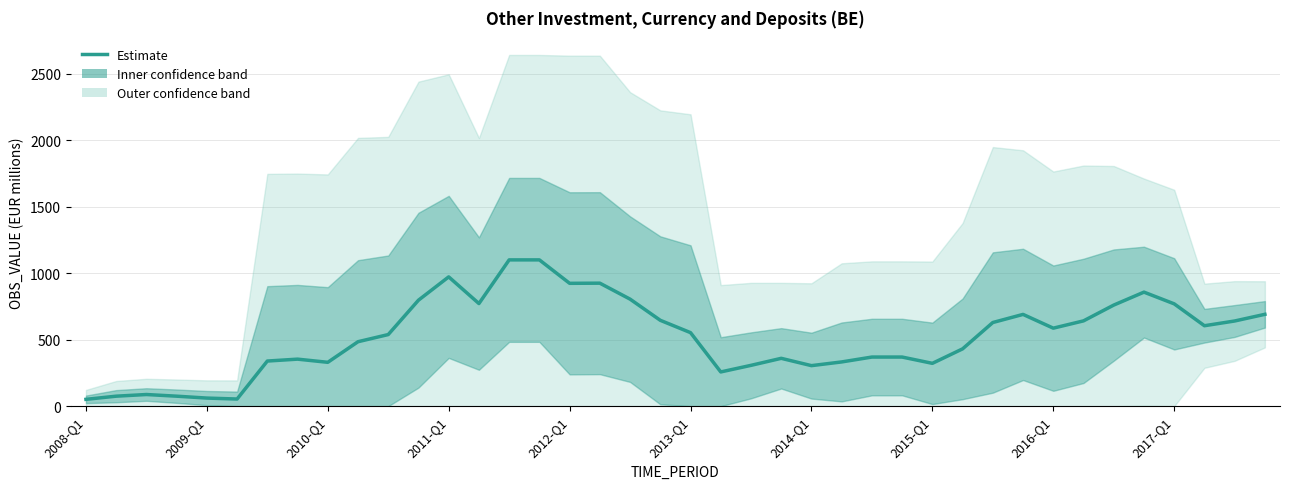

How many lines are shown in the chart?

1